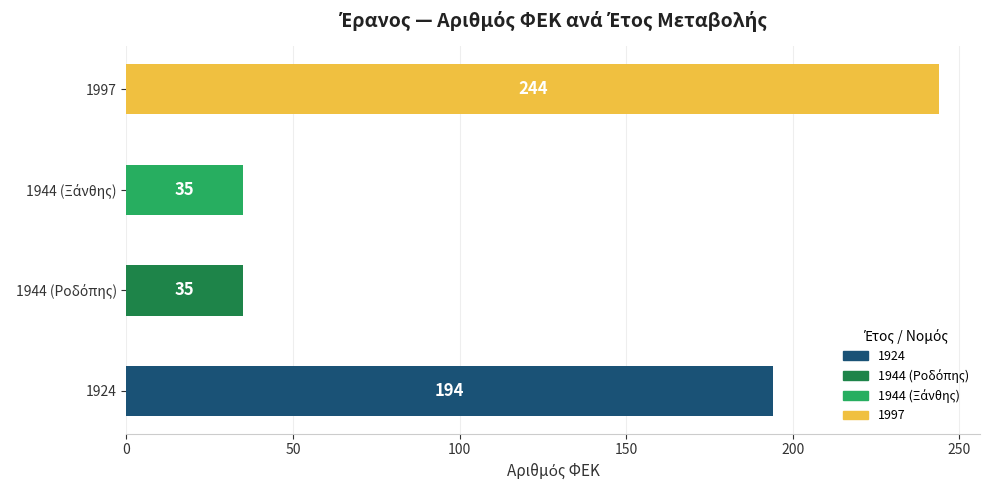

Where is the data nearest to the value 139?

1924